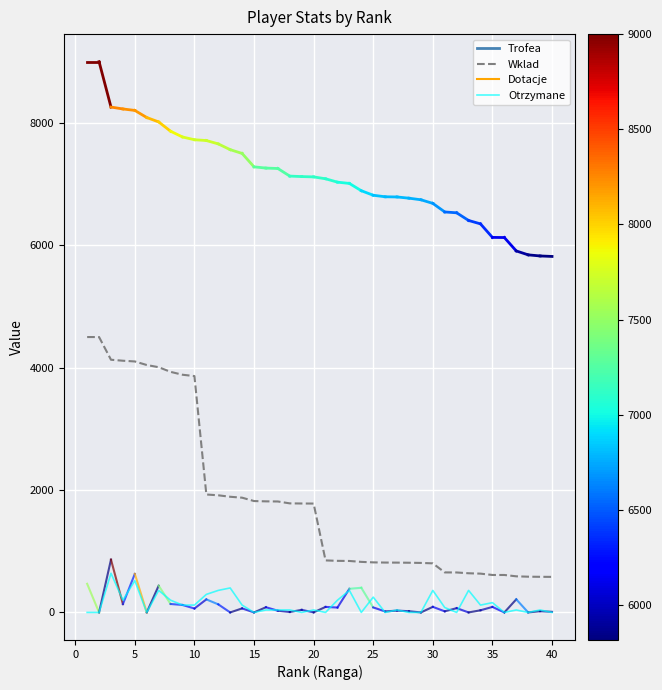

Rank the series by their average value, from highest to lowest.

Wklad, Otrzymane